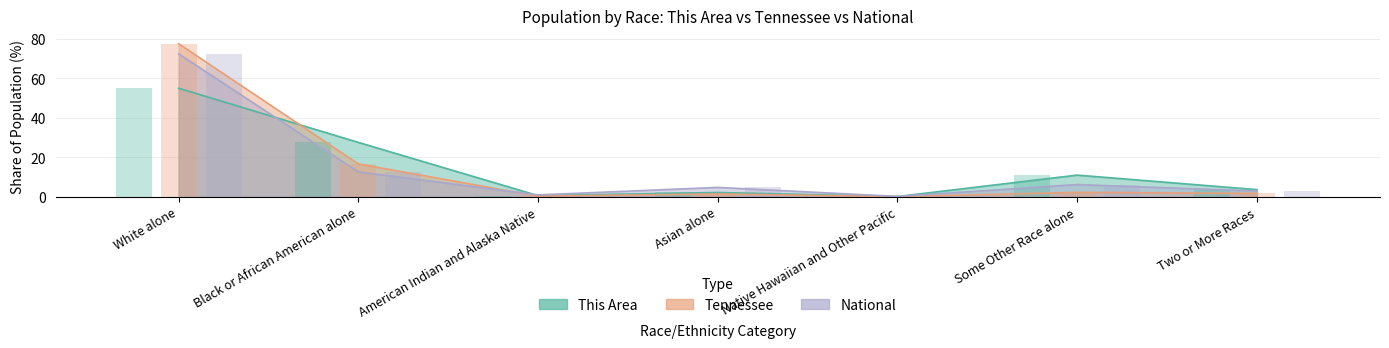

Where does the Tennessee series first go above 1?

White alone